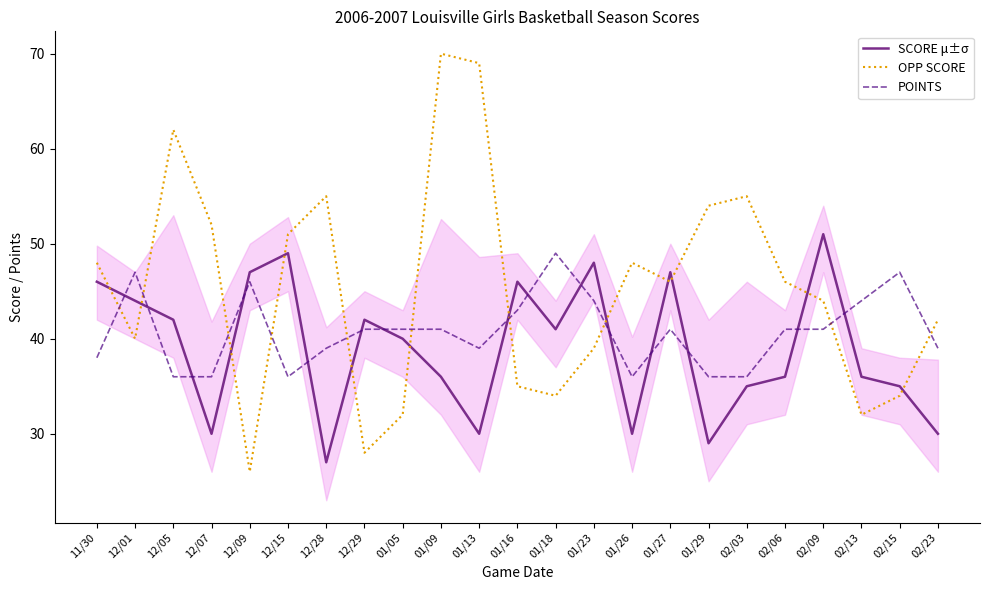

True or false: POINTS has more than 2 points higher than both neighbors.

True